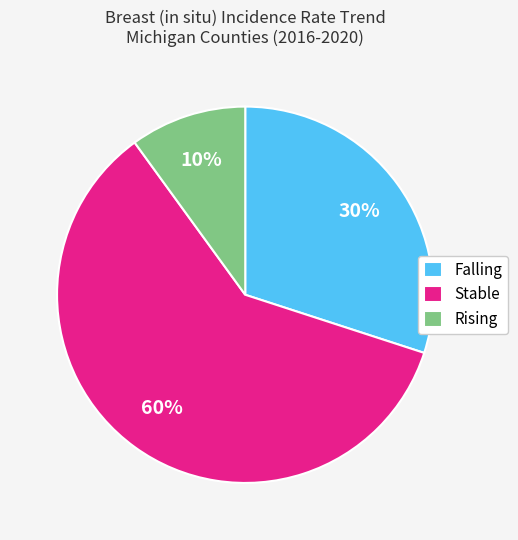

To the nearest percent, what portion does Stable represent?

60%